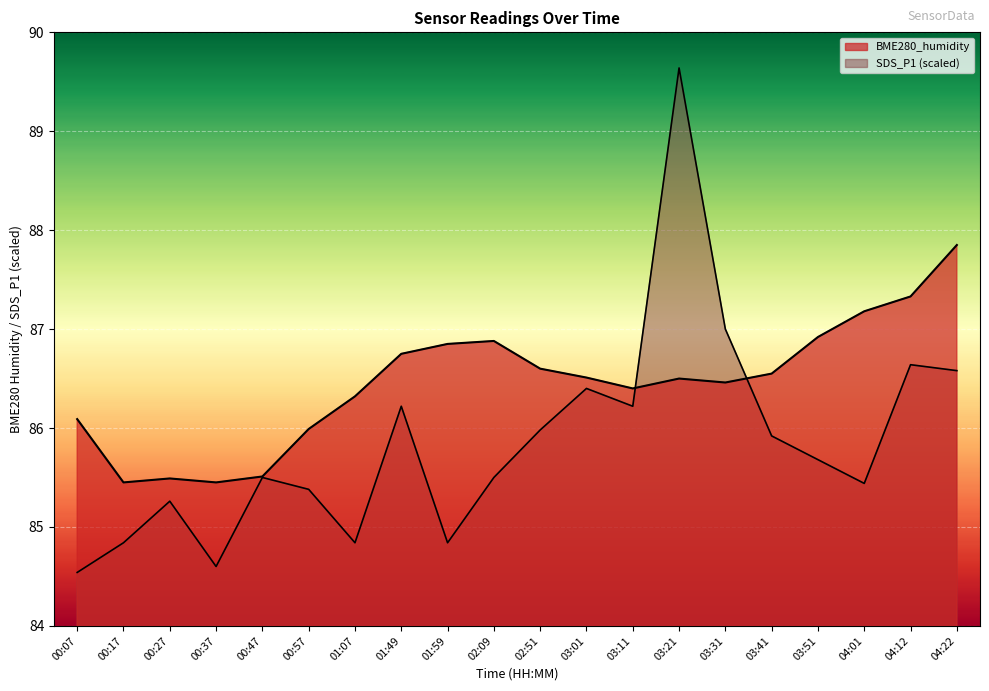

What position from the right is 03:31?

6